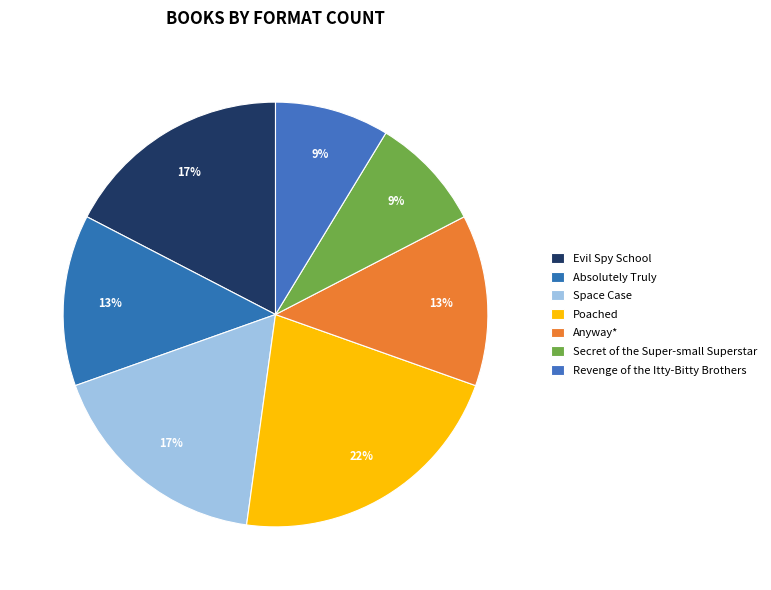

How many segments does this pie chart have?

7